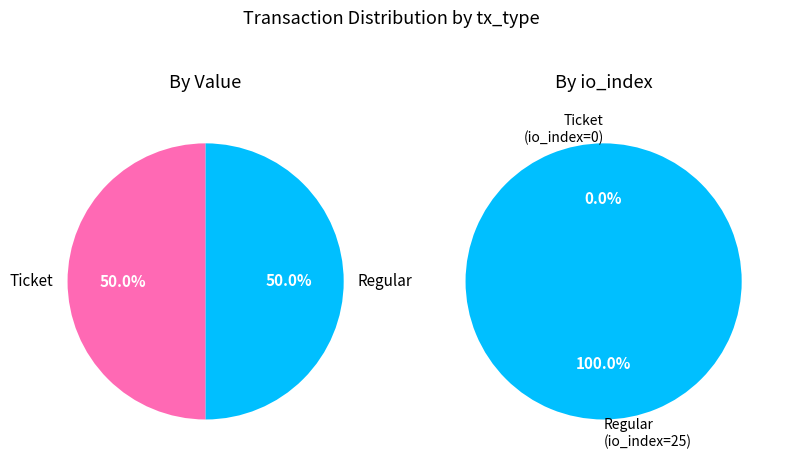

How many segments does this pie chart have?

2